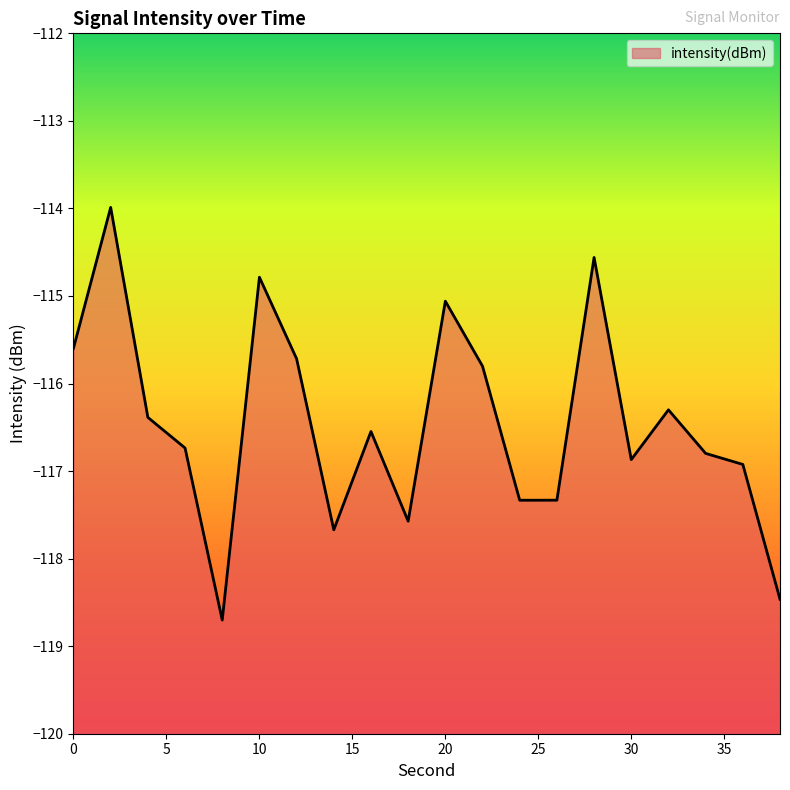

What is the difference between the maximum and minimum values?

4.7